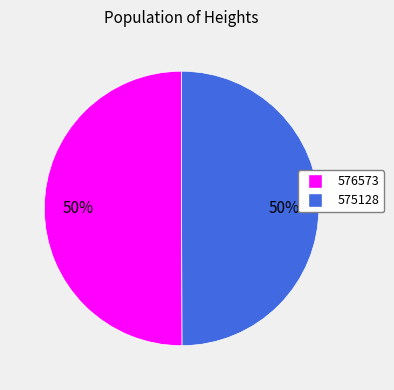

What is the ratio of the value at 575128 to the value at 576573?

1.0